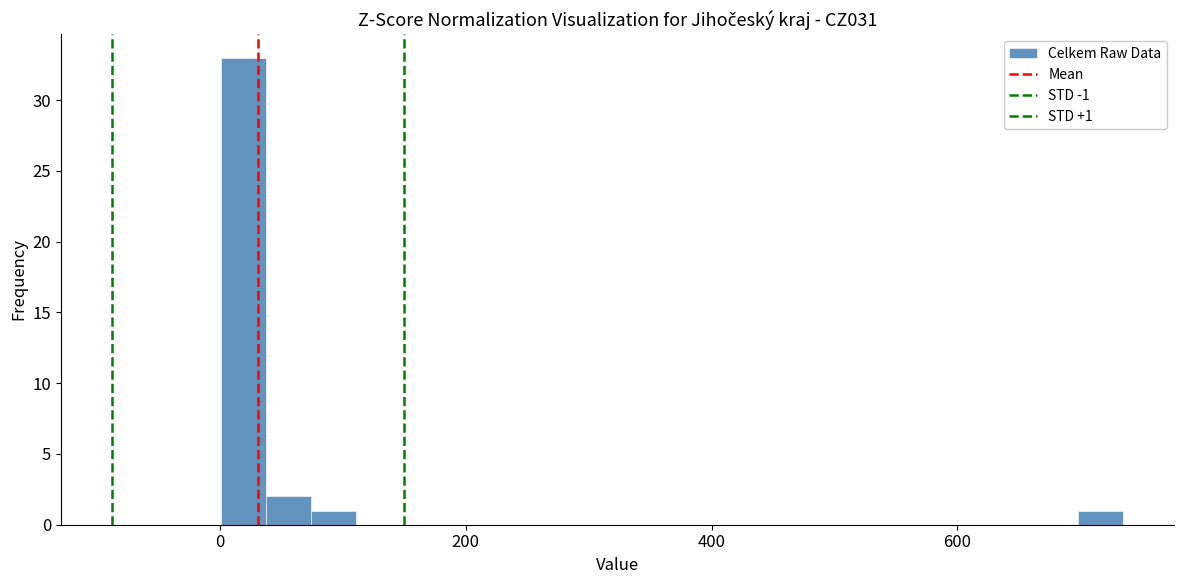

Around what value on the x-axis is the tallest bar? Give the approximate position of its centre, as read against the axis.

20